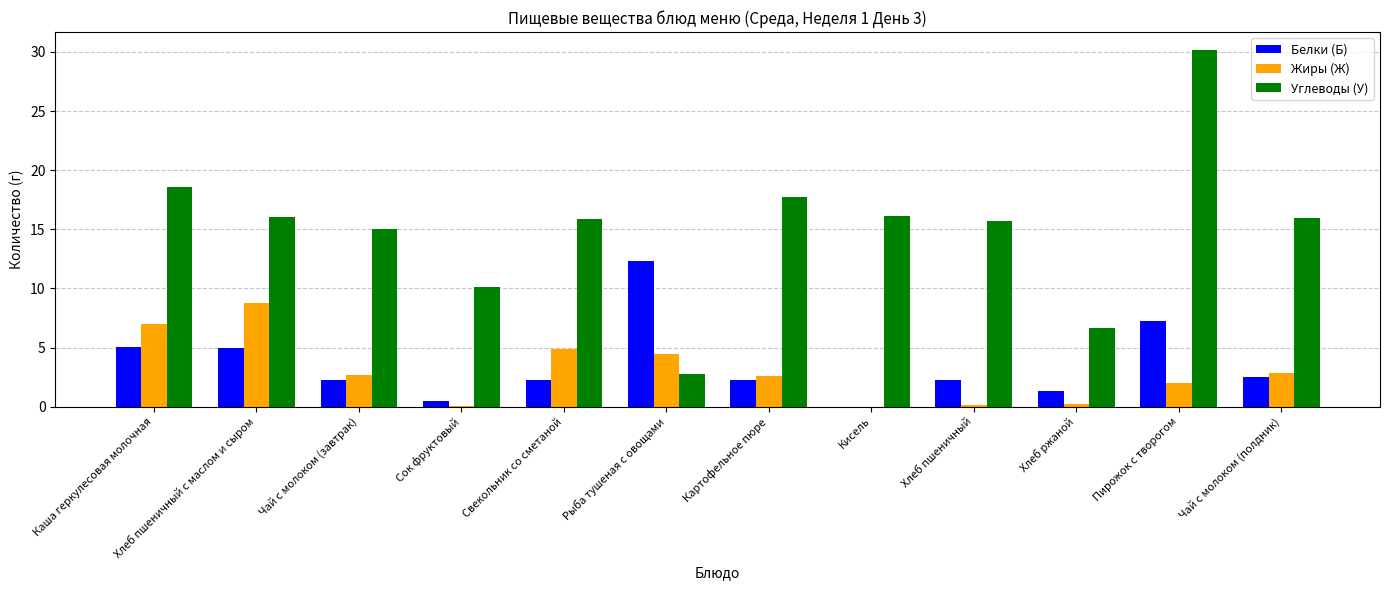

The value of Белки (Б) at Чай с молоком (завтрак) is 2.3. True or false?

True